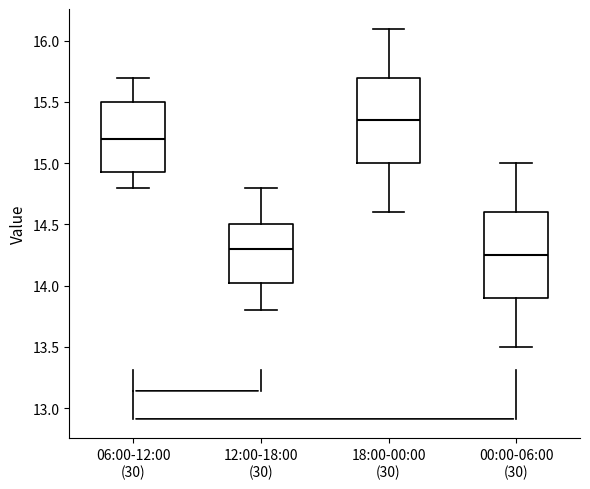

Reading left to right, transcribe this box plot: for each box, give where its median line is, the range the box spans, and where its two whiskers end, as read against the y-axis. The values are not printed on the chart, so give them approximately, as read against the axis.

06:00-12:00 (30): median 15.20, box 14.95 to 15.50, whiskers 14.80 to 15.70
12:00-18:00 (30): median 14.30, box 14.05 to 14.50, whiskers 13.80 to 14.80
18:00-00:00 (30): median 15.35, box 15.00 to 15.70, whiskers 14.60 to 16.10
00:00-06:00 (30): median 14.25, box 13.90 to 14.60, whiskers 13.50 to 15.00